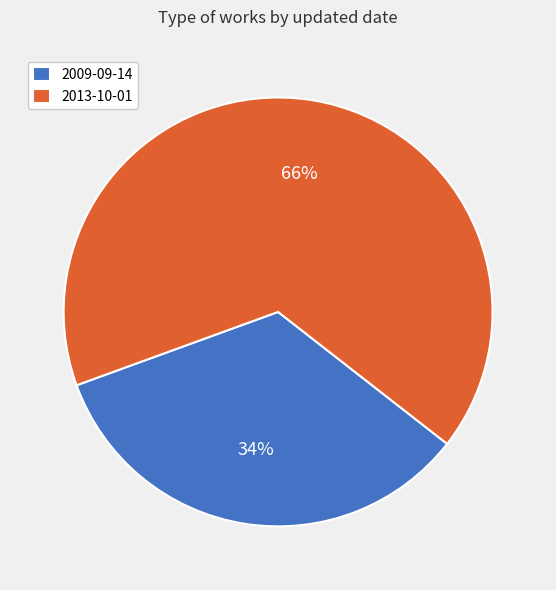

Is the sum of 2013-10-01 and 2009-09-14 greater than half?

Yes